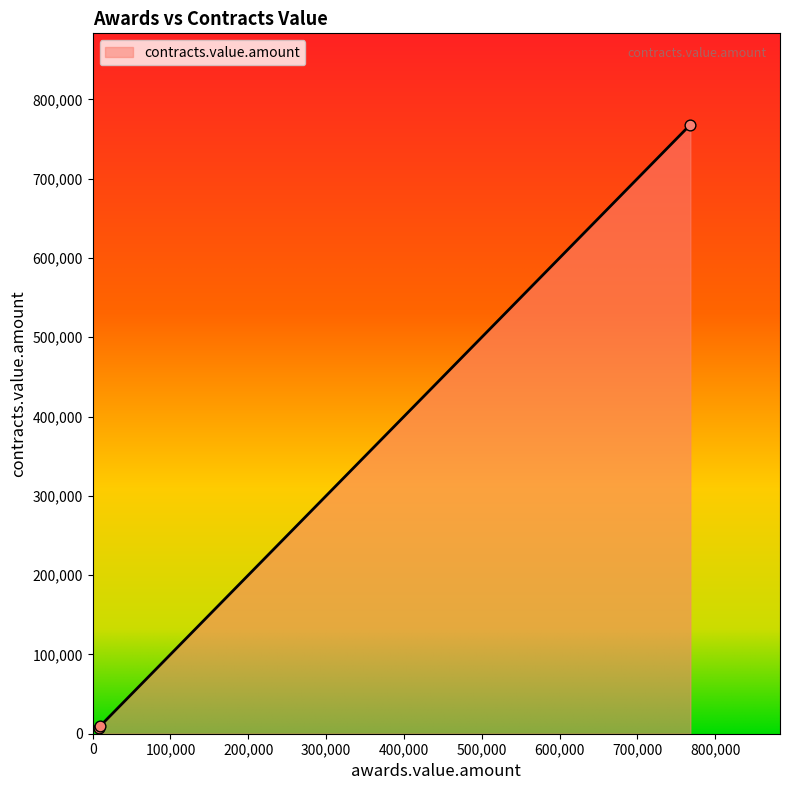

What is the maximum value shown in the chart?

768000